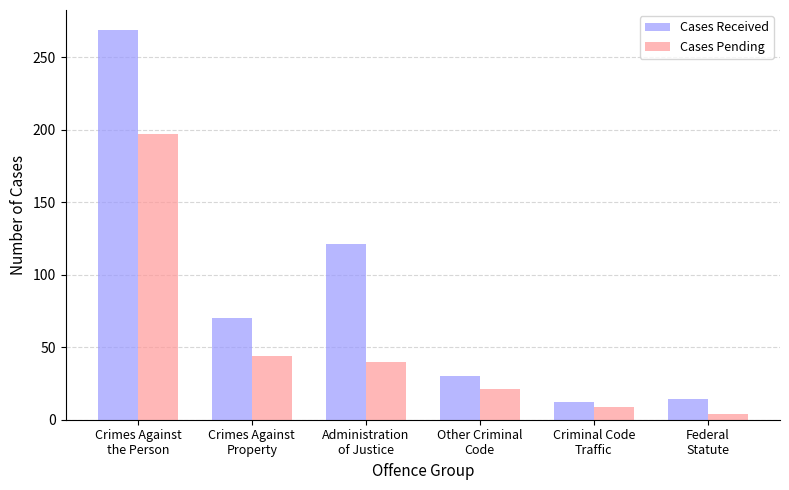

How many groups of bars are there?

6